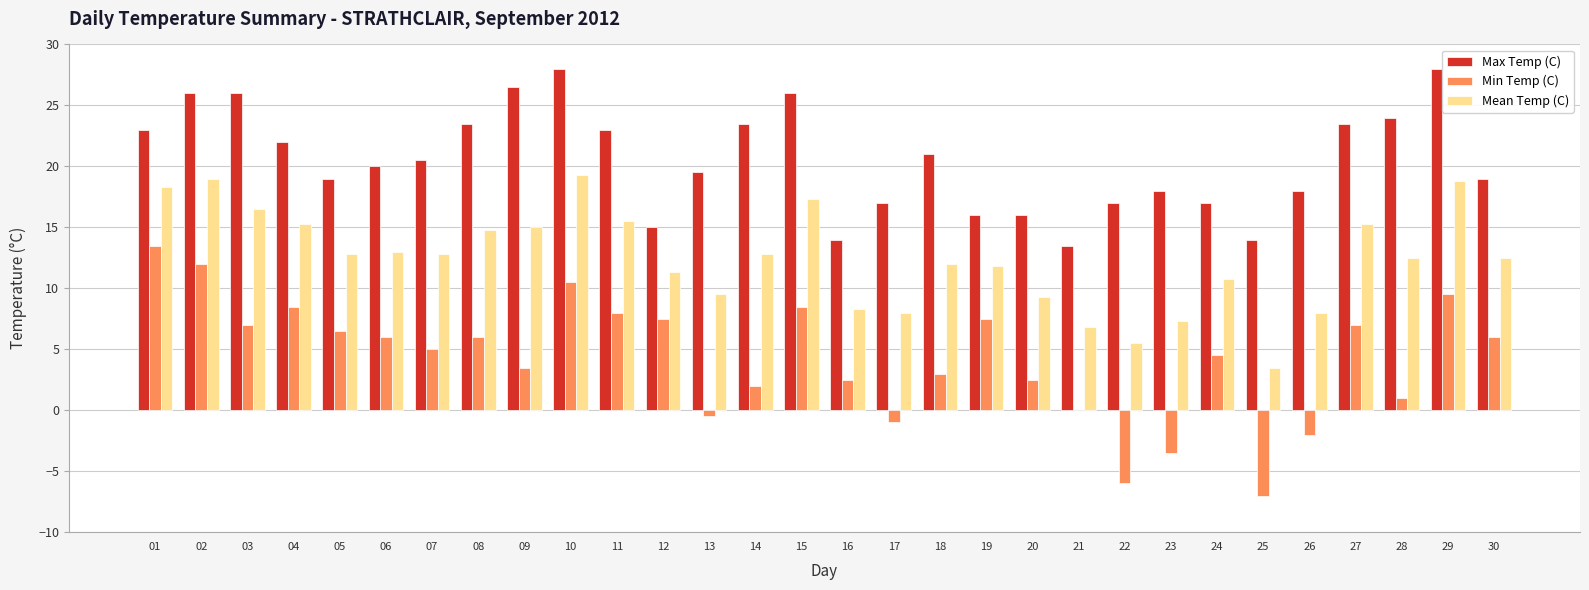

Is it true that Max Temp (C) equals 13.1 at 18?

False